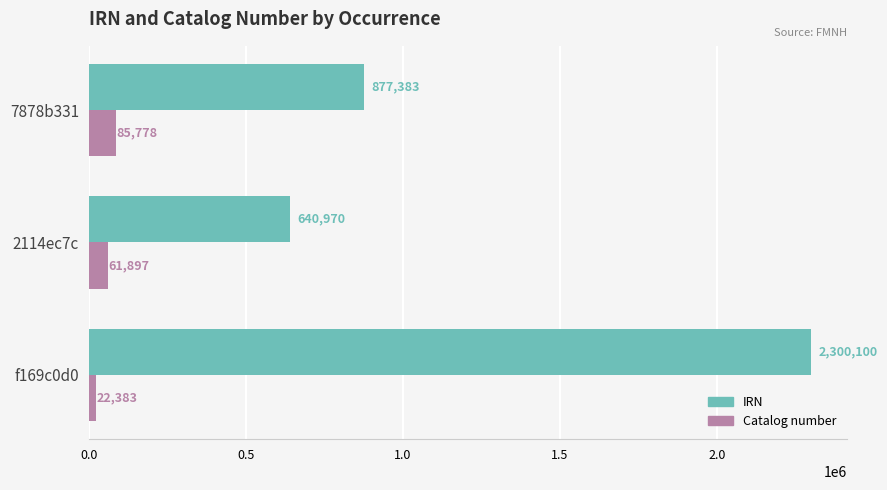

What is the difference between the highest and lowest values at f169c0d0?

2277717